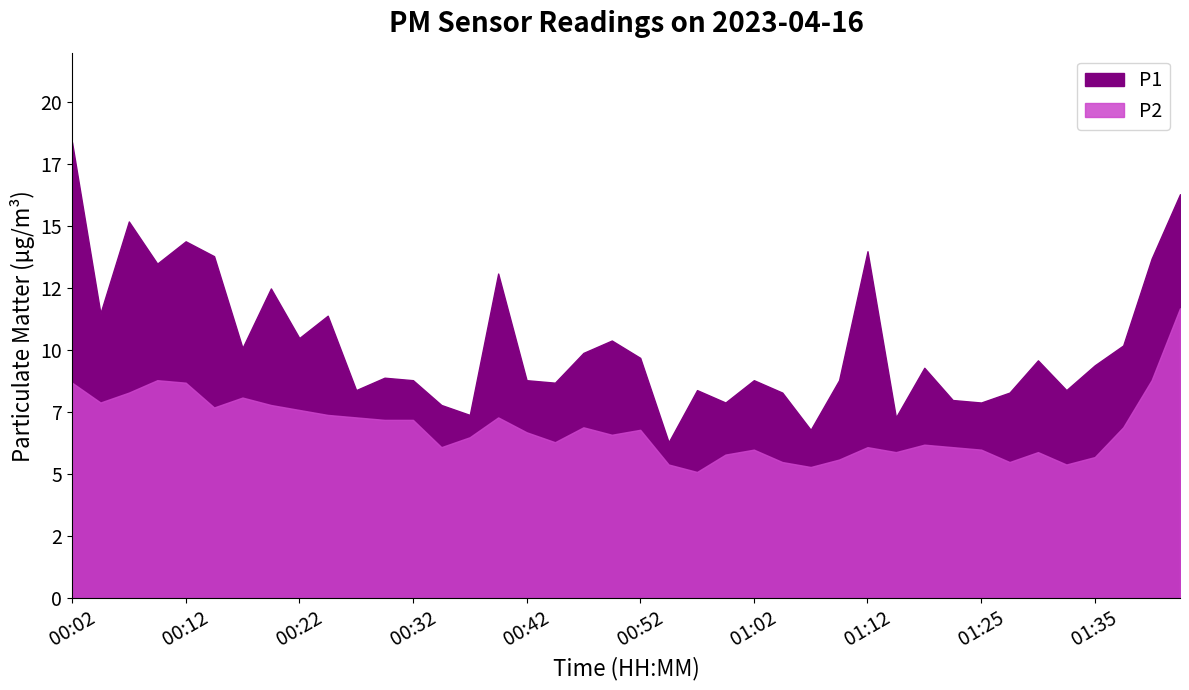

How many values in the P2 series are below 6?

11